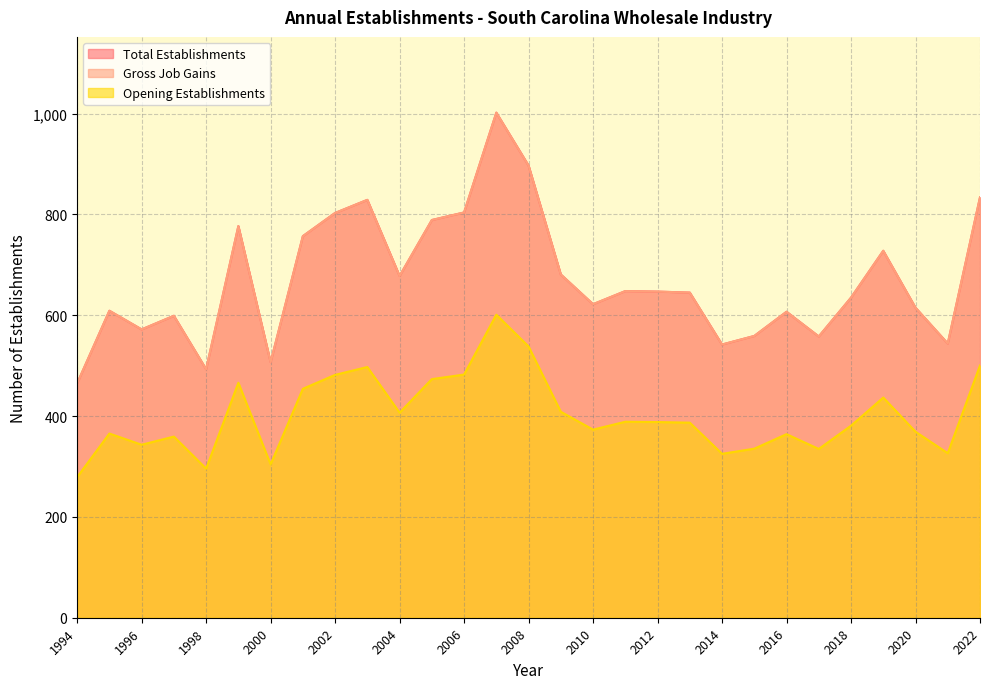

At 1994, list the series in order from largest to smallest.

Total Establishments, Gross Job Gains, Opening Establishments